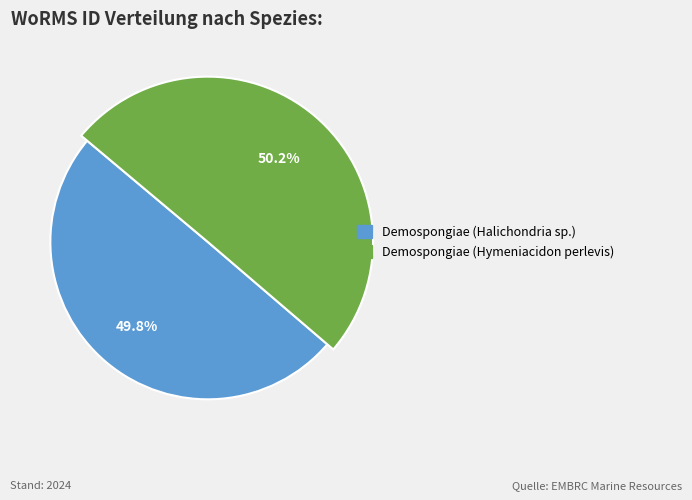

What is the total percentage of Demospongiae (Halichondria sp.) and Demospongiae (Hymeniacidon perlevis)?

100.0%